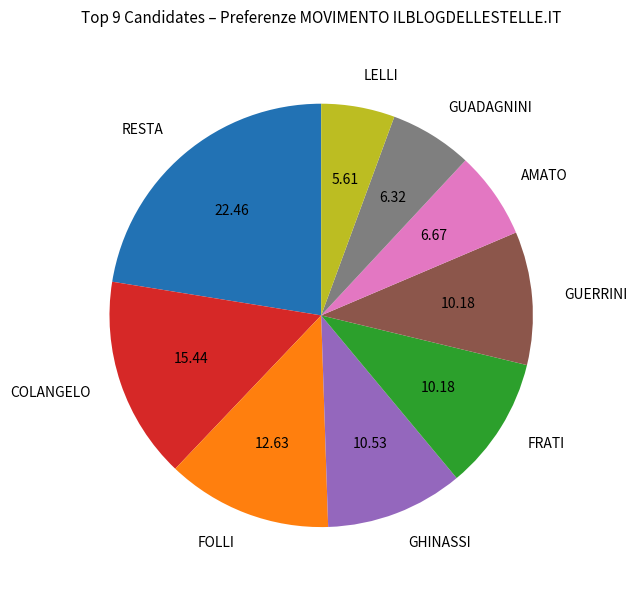

Does any single category account for the majority?

No